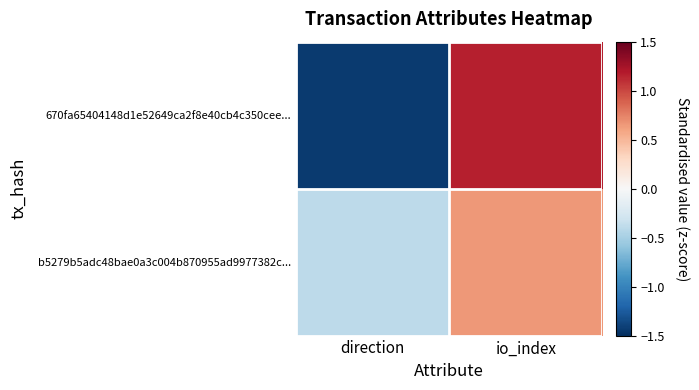

What is the total value across all series at io_index?

1.8